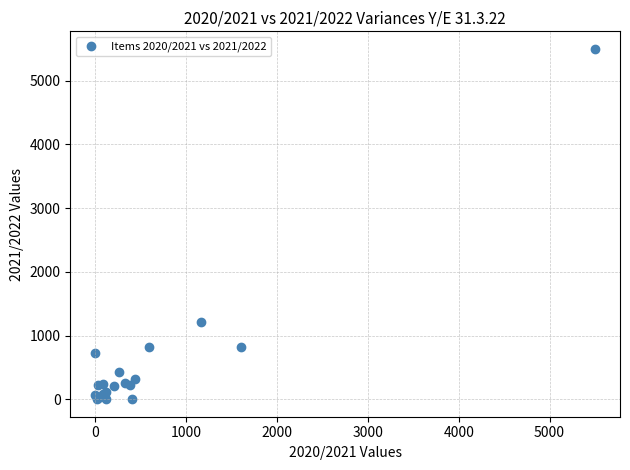

What Y value in the scatter plot is closest to 2750?

1215.0